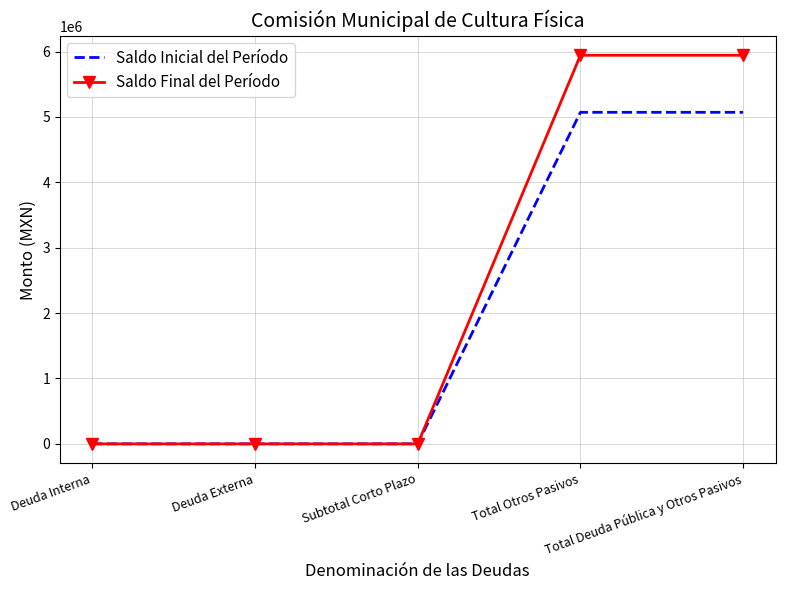

What is the highest value of the Saldo Final del Período series?

5944228.3